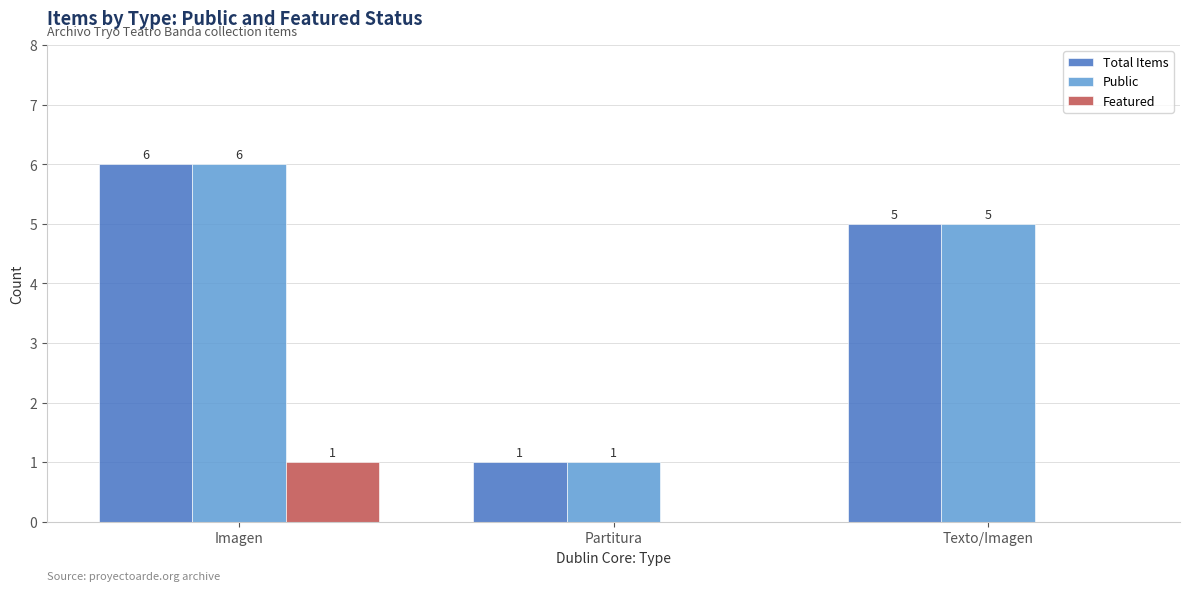

Count the Public values in the range 1 to 6.

3